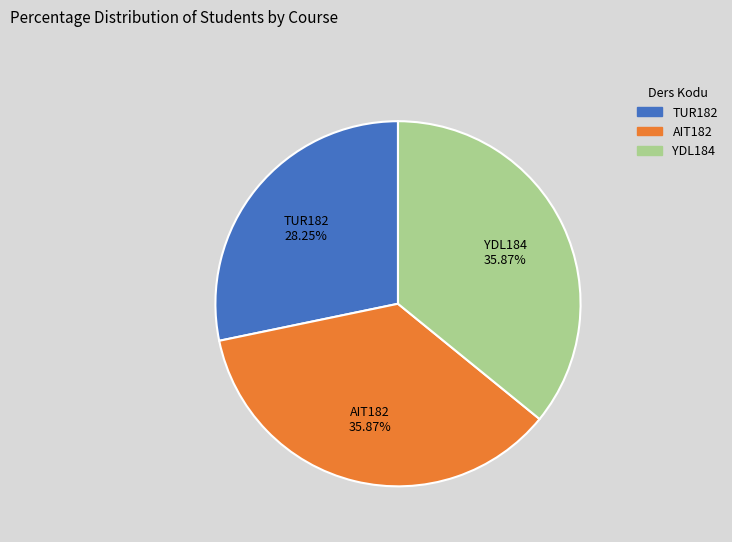

To the nearest percent, what percentage of the pie is TUR182?

28%